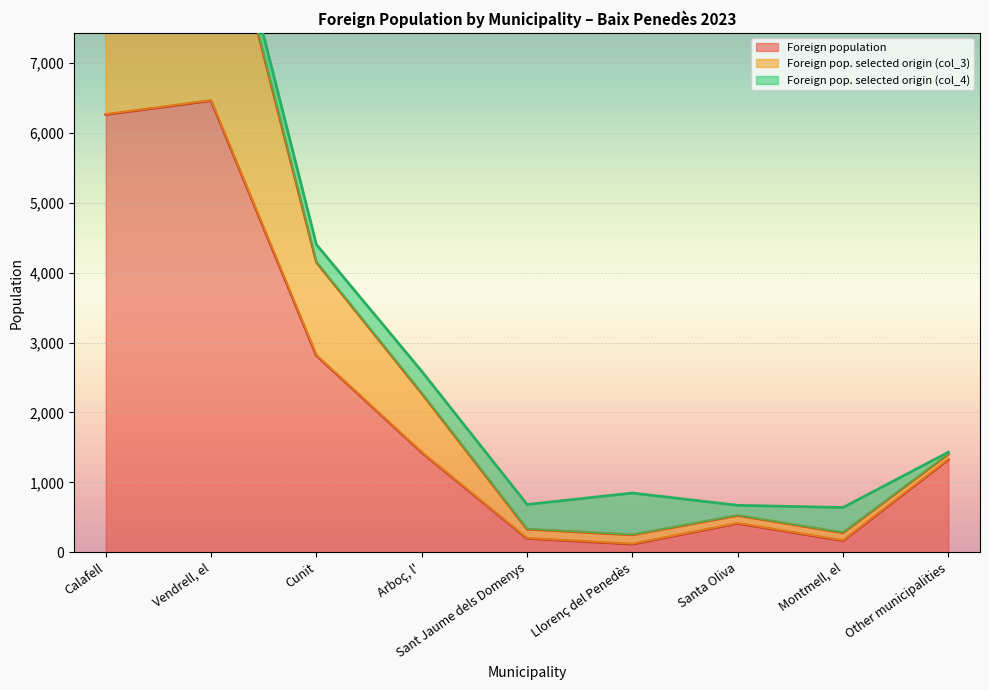

Which series has the largest total across all categories?

Foreign pop. selected origin (col_3)